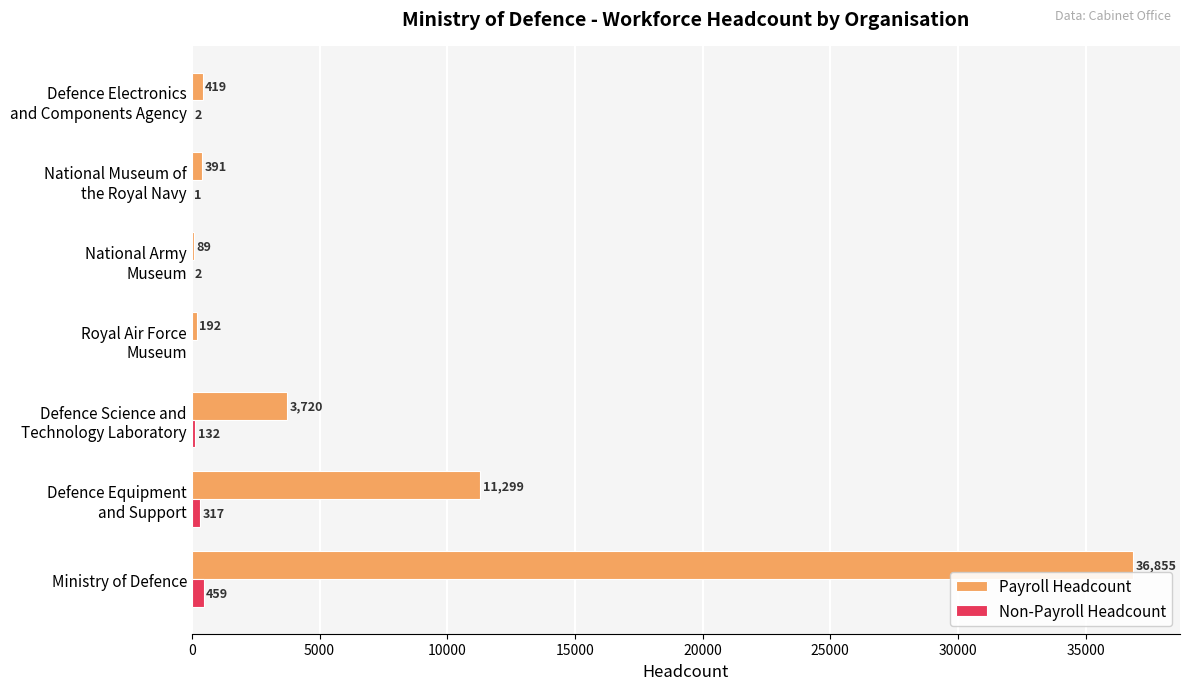

What is the sum of all Non-Payroll Headcount values?

913